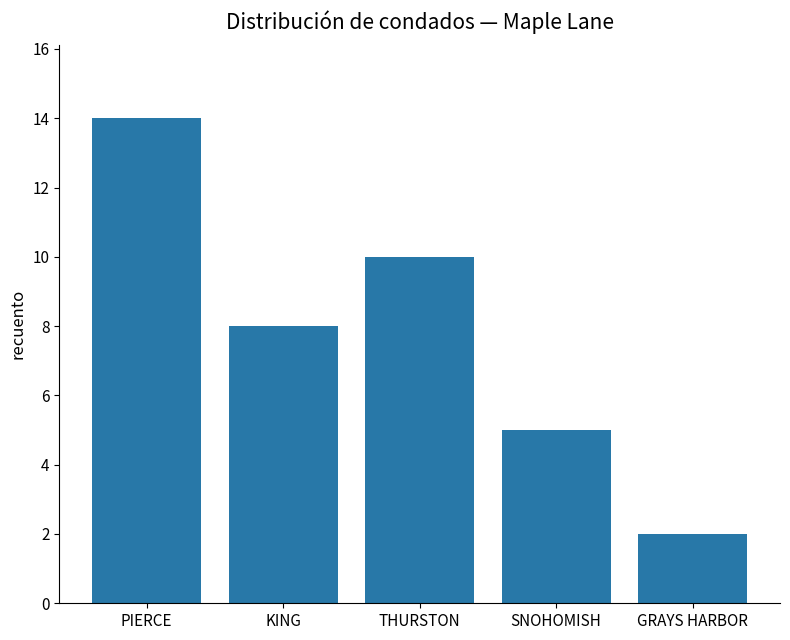

What is the difference between the second highest and second lowest values?

5